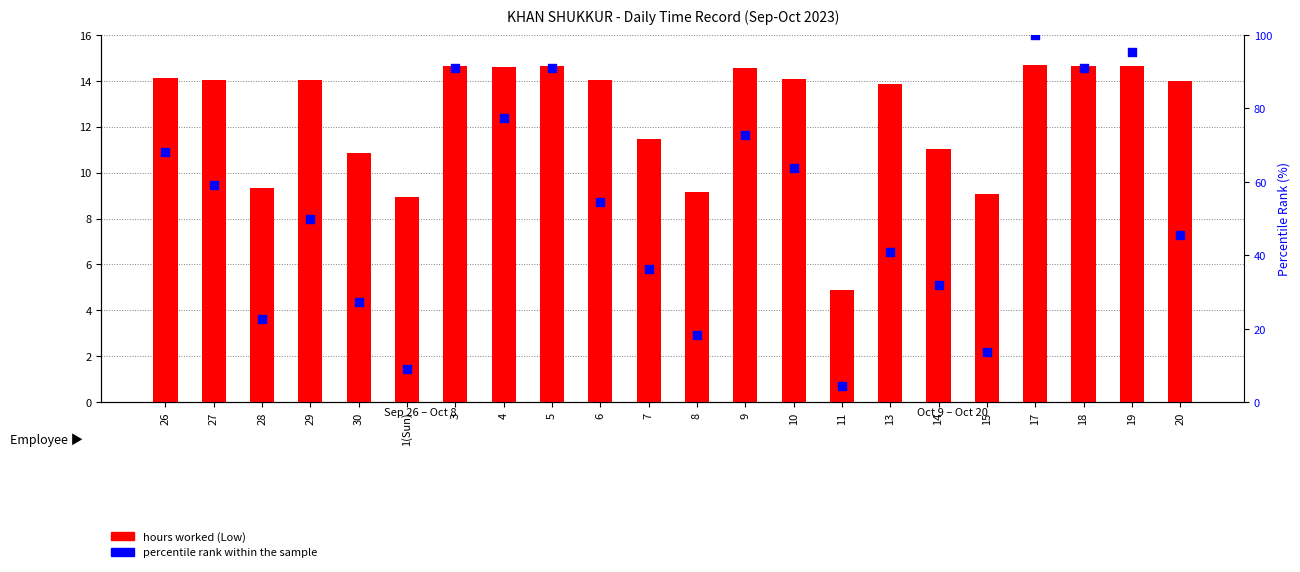

Which series reaches the maximum Y coordinate?

percentile rank within the sample